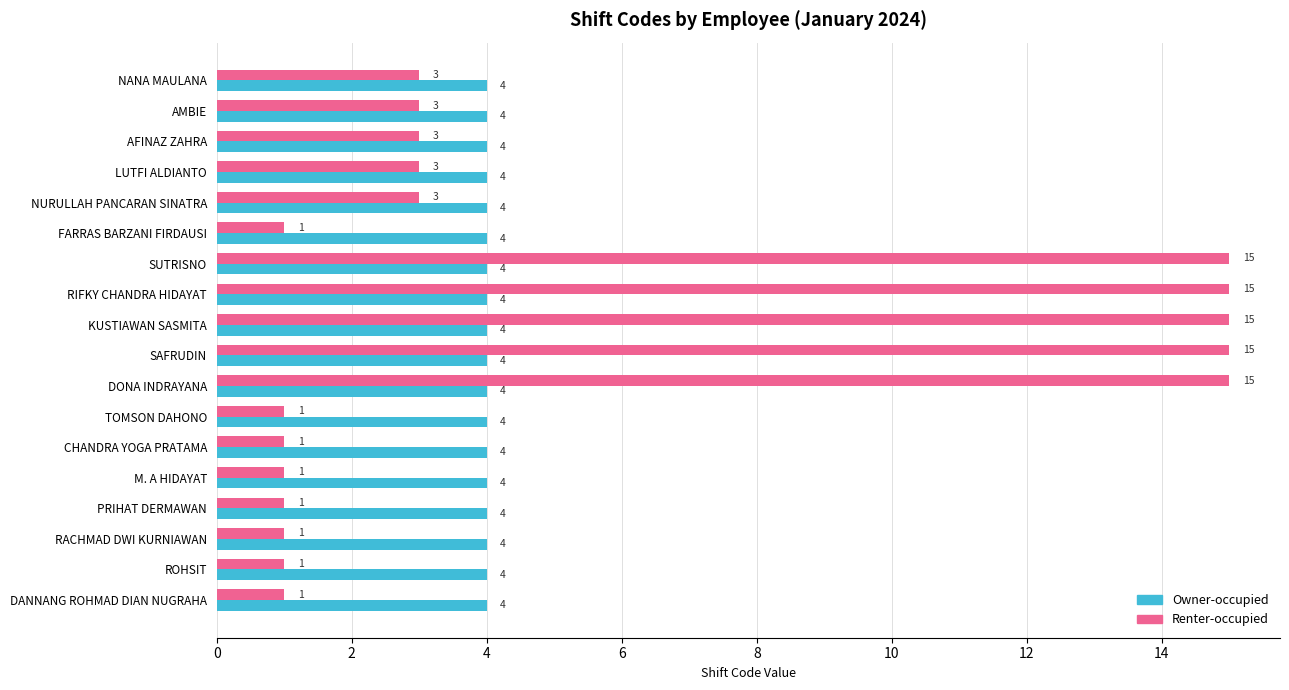

What is the highest value of the Renter-occupied series?

15